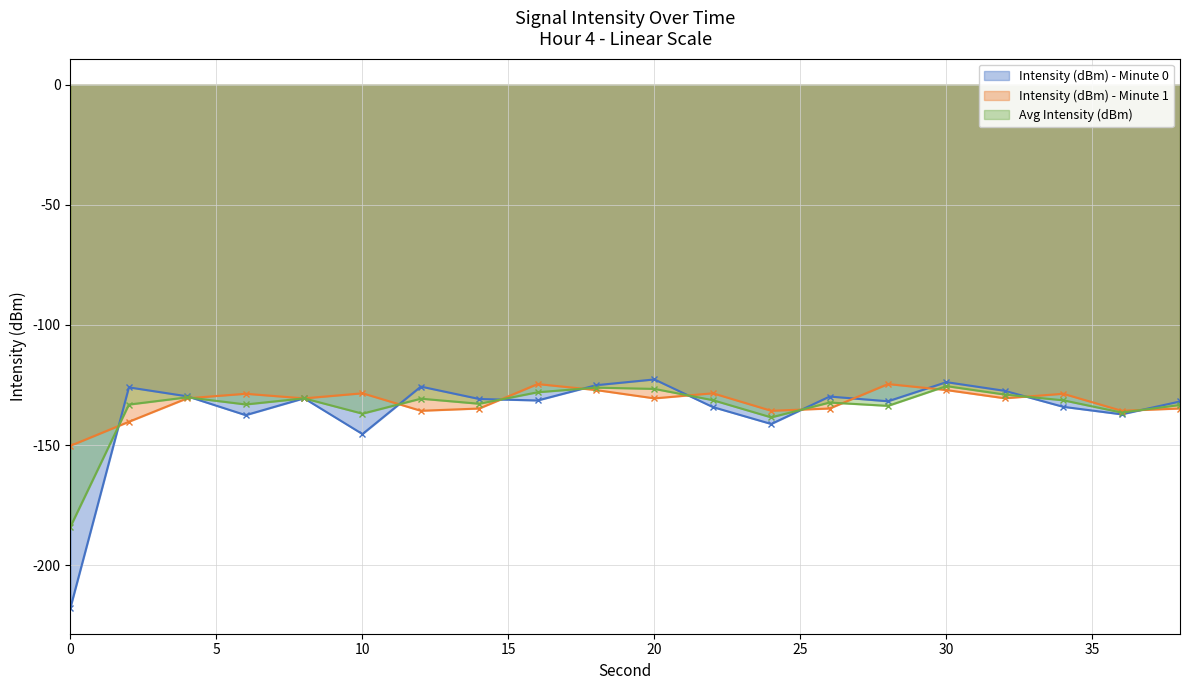

Reading left to right, transcribe all the data shown in this chart.

Intensity (dBm) - Minute 0: -217.7	-126.0	-129.7	-137.6	-130.6	-145.4	-125.7	-130.8	-131.5	-125.1	-122.7	-134.2	-141.2	-129.8	-131.8	-123.8	-127.4	-134.1	-137.2	-131.9
Intensity (dBm) - Minute 1: -150.3	-140.3	-130.5	-128.7	-130.6	-128.5	-135.7	-134.8	-124.6	-127.1	-130.6	-128.5	-135.7	-134.8	-124.6	-127.1	-130.5	-128.7	-135.7	-134.8
Avg Intensity (dBm): -184.0	-133.2	-130.1	-133.1	-130.6	-137.0	-130.7	-132.8	-128.0	-126.1	-126.6	-131.3	-138.5	-132.3	-133.7	-125.5	-129.0	-131.4	-136.5	-133.3